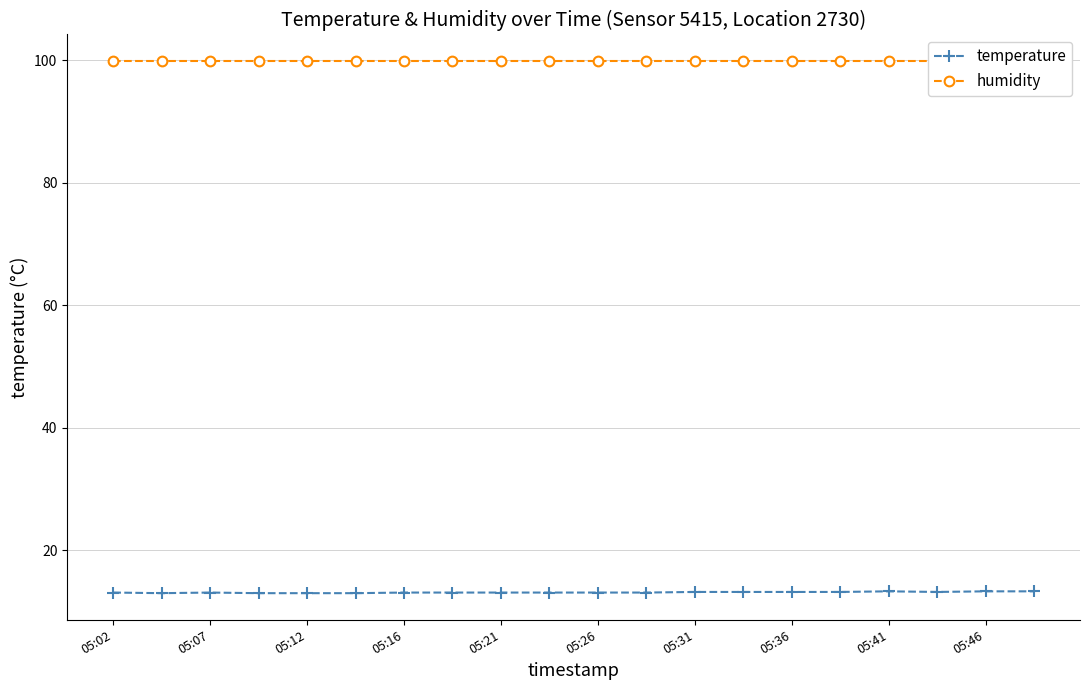

What is the lowest value of the temperature series?

13.0